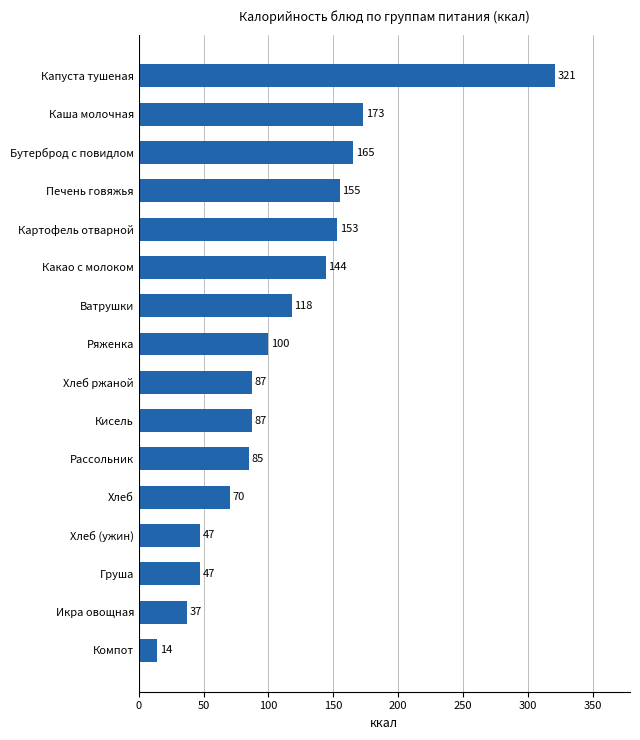

Is it true that the value at Ряженка is 100.0?

True